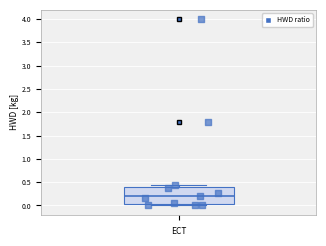

Read this box plot against the y-axis: the position of the median line, the range covered by the box, and the ends of both whiskers. The values are not printed on the chart, so give them approximately, as read against the axis.

median 0.20, box 0.05 to 0.40, whiskers 0.00 to 0.45